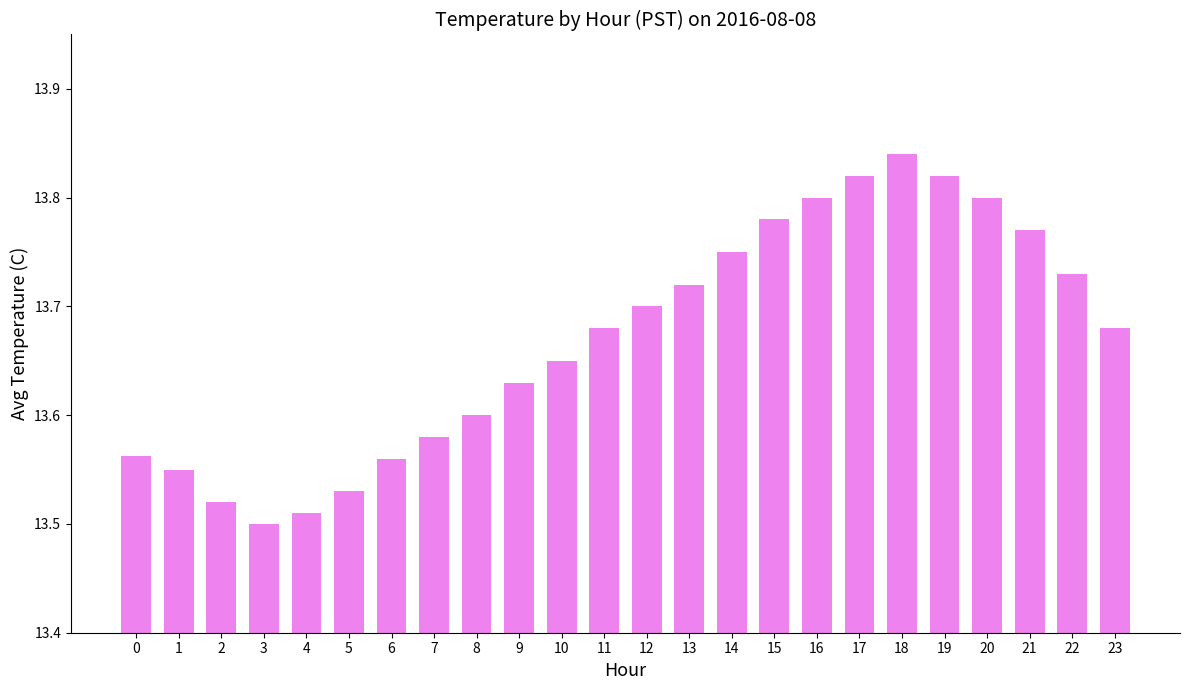

Does the chart contain stacked bars?

No